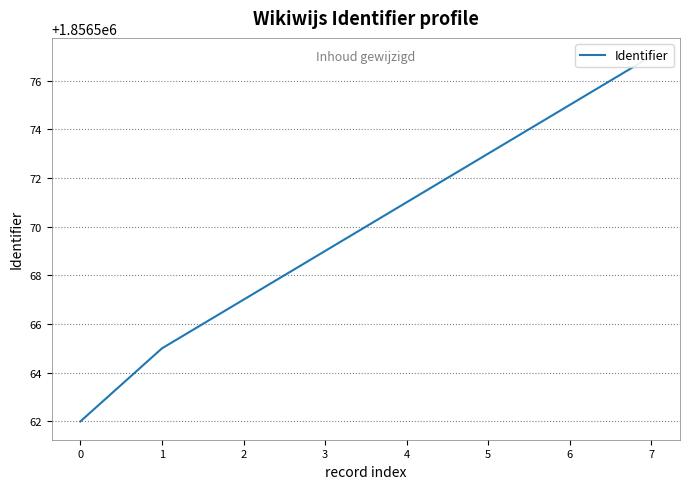

What is the maximum value shown in the chart?

1856577